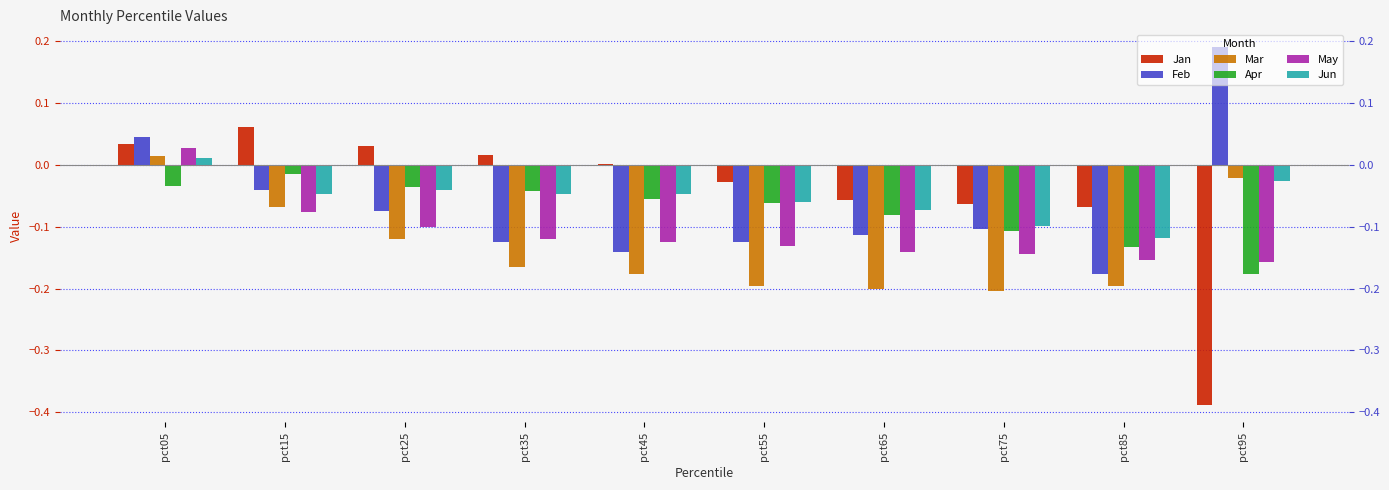

Does the chart contain stacked bars?

No